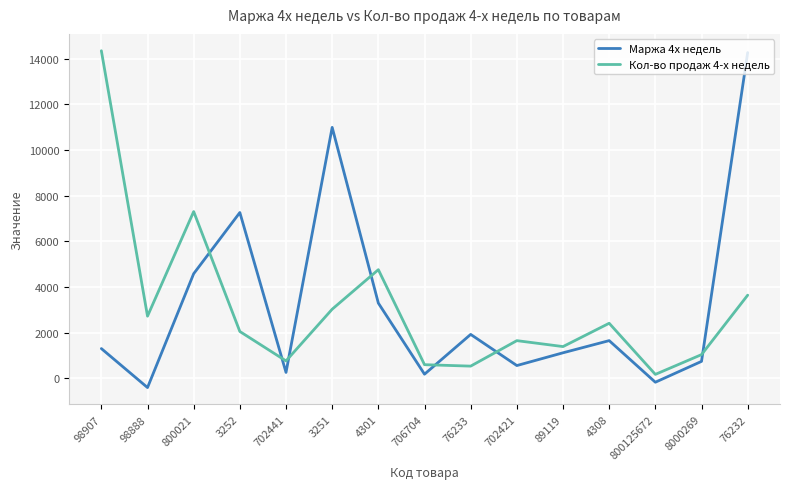

What is the minimum value shown in the chart?

-410